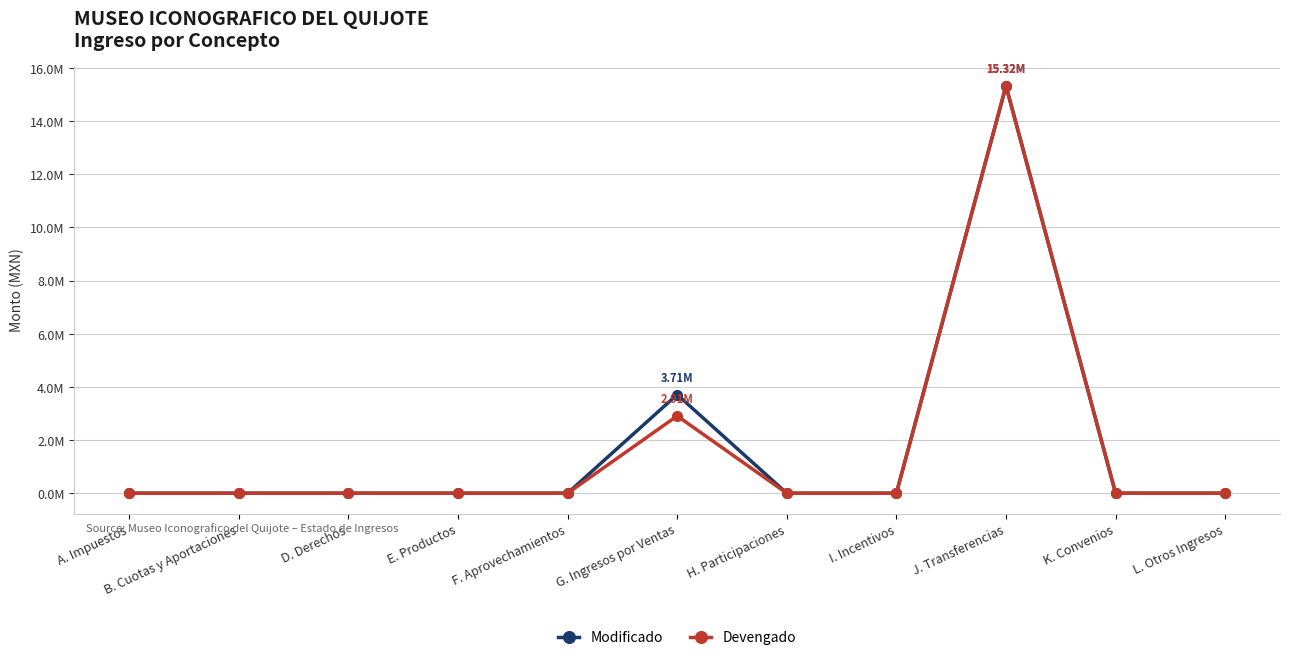

True or false: Modificado has more than 1 points higher than both neighbors.

True